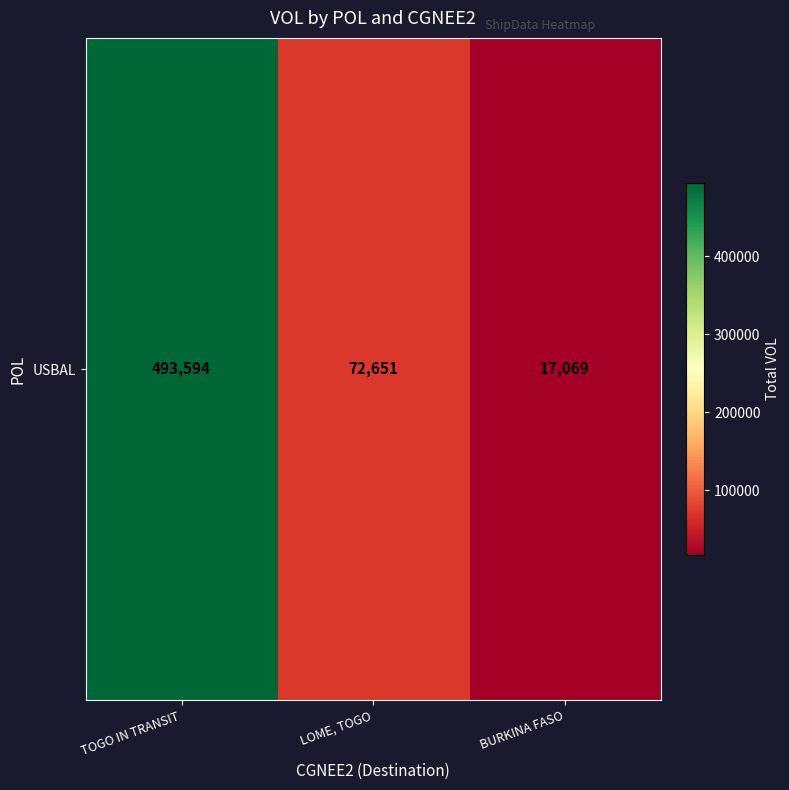

List the labels in order of value, smallest first.

BURKINA FASO, LOME, TOGO, TOGO IN TRANSIT